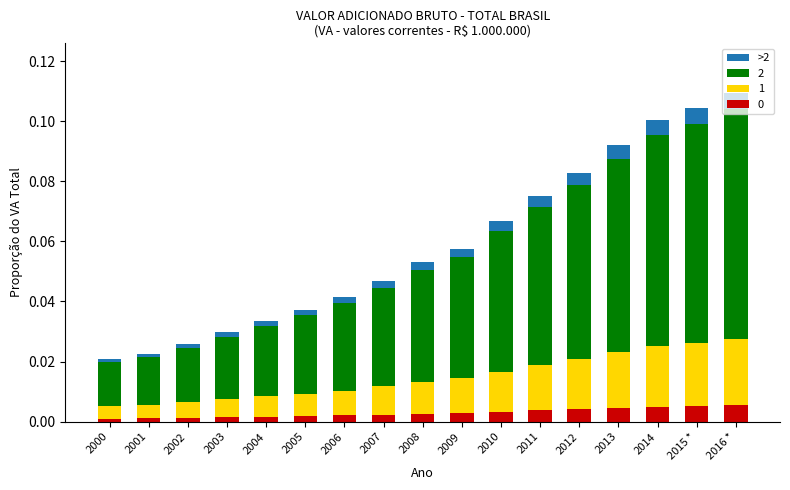

Does the chart contain stacked bars?

Yes